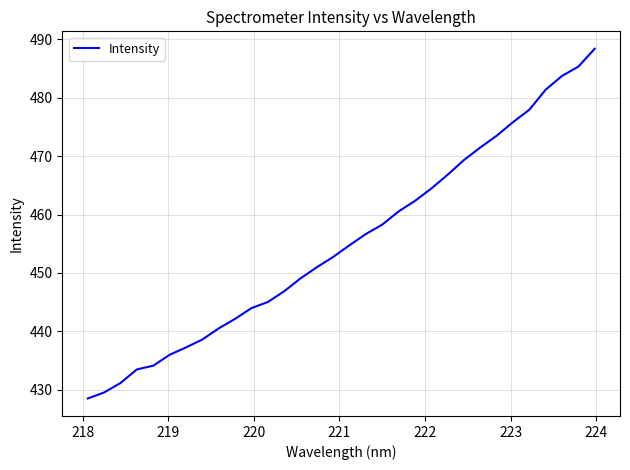

What is the minimum value shown in the chart?

428.5